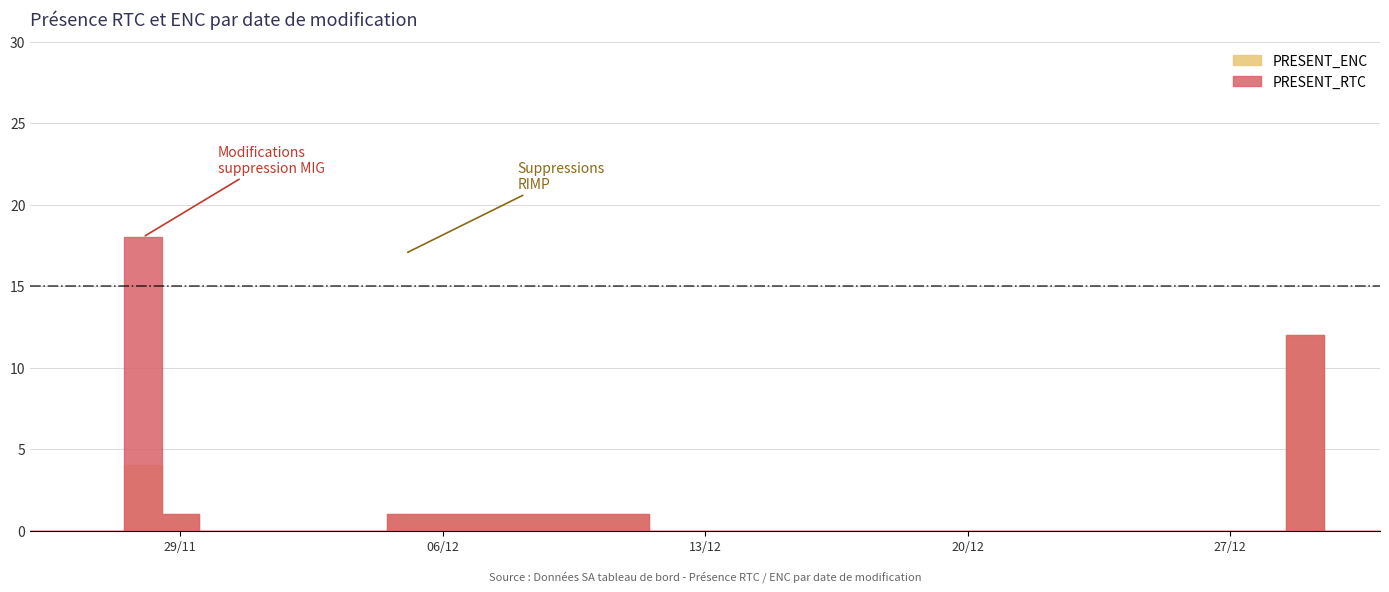

How many PRESENT_ENC values are between 0 and 1?

40